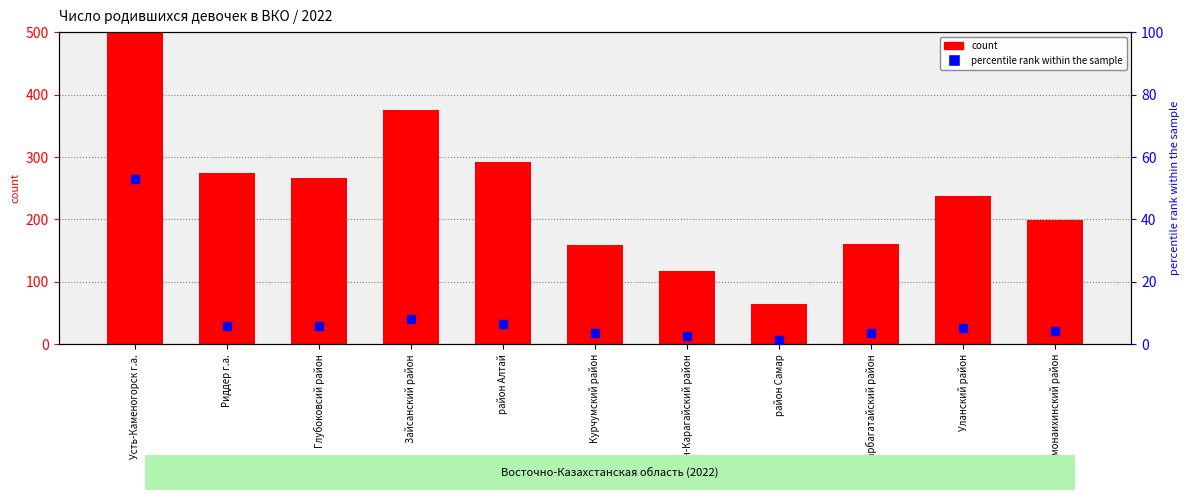

At how many categories does at least one series exceed 1896?

1